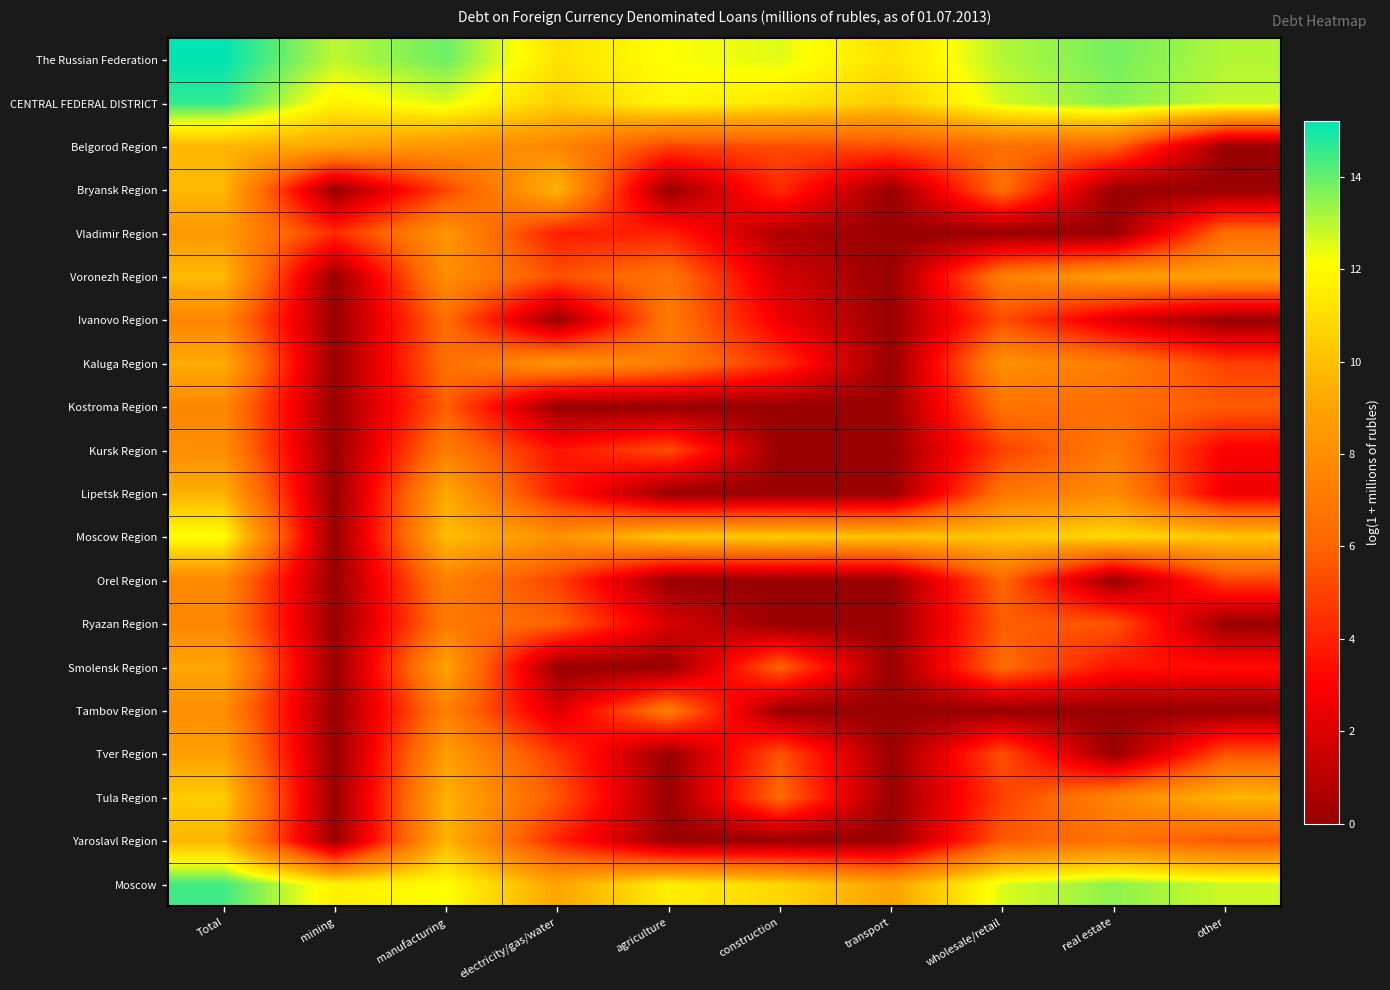

Reading left to right, extract all data points from this chart.

The Russian Federation: Total=15.2	mining=12.9	manufacturing=13.9	electricity/gas/water=11.2	agriculture=12.2	construction=12.5	transport=11.1	wholesale/retail=13.1	real estate=13.8	other=13.1
CENTRAL FEDERAL DISTRICT: Total=14.6	mining=11.7	manufacturing=12.6	electricity/gas/water=10.5	agriculture=11.9	construction=11.4	transport=10.4	wholesale/retail=12.7	real estate=13.6	other=12.9
Belgorod Region: Total=9.7	mining=9.1	manufacturing=8.3	electricity/gas/water=7.6	agriculture=5.0	construction=5.3	transport=5.3	wholesale/retail=6.5	real estate=6.1	other=0.0
Bryansk Region: Total=9.8	mining=0.0	manufacturing=5.1	electricity/gas/water=9.8	agriculture=0.0	construction=4.4	transport=0.0	wholesale/retail=6.5	real estate=0.0	other=0.0
Vladimir Region: Total=8.5	mining=4.3	manufacturing=8.4	electricity/gas/water=3.9	agriculture=4.0	construction=0.7	transport=0.0	wholesale/retail=0.0	real estate=0.0	other=6.4
Voronezh Region: Total=9.9	mining=0.0	manufacturing=8.0	electricity/gas/water=5.4	agriculture=6.8	construction=1.8	transport=0.0	wholesale/retail=7.3	real estate=8.8	other=8.9
Ivanovo Region: Total=7.6	mining=0.0	manufacturing=6.5	electricity/gas/water=0.0	agriculture=7.0	construction=2.6	transport=0.0	wholesale/retail=5.4	real estate=2.1	other=0.0
Kaluga Region: Total=9.4	mining=0.0	manufacturing=6.5	electricity/gas/water=8.4	agriculture=7.2	construction=4.5	transport=0.0	wholesale/retail=8.1	real estate=7.2	other=4.9
Kostroma Region: Total=7.7	mining=0.0	manufacturing=5.9	electricity/gas/water=0.0	agriculture=0.0	construction=0.0	transport=0.0	wholesale/retail=6.7	real estate=6.4	other=5.8
Kursk Region: Total=8.0	mining=0.0	manufacturing=7.2	electricity/gas/water=3.6	agriculture=5.3	construction=0.0	transport=0.0	wholesale/retail=4.9	real estate=7.1	other=2.9
Lipetsk Region: Total=9.5	mining=0.0	manufacturing=9.2	electricity/gas/water=4.0	agriculture=0.0	construction=0.0	transport=0.0	wholesale/retail=6.9	real estate=7.9	other=2.6
Moscow Region: Total=12.2	mining=0.0	manufacturing=10.0	electricity/gas/water=8.1	agriculture=10.3	construction=10.5	transport=10.2	wholesale/retail=10.2	real estate=10.9	other=10.3
Orel Region: Total=7.7	mining=0.0	manufacturing=7.3	electricity/gas/water=5.0	agriculture=0.0	construction=0.0	transport=0.0	wholesale/retail=6.2	real estate=0.0	other=5.0
Ryazan Region: Total=7.6	mining=0.0	manufacturing=7.0	electricity/gas/water=6.0	agriculture=1.9	construction=0.0	transport=0.0	wholesale/retail=5.8	real estate=5.6	other=0.0
Smolensk Region: Total=9.2	mining=0.0	manufacturing=9.1	electricity/gas/water=0.0	agriculture=0.0	construction=6.0	transport=0.0	wholesale/retail=6.4	real estate=3.6	other=3.5
Tambov Region: Total=8.0	mining=0.0	manufacturing=7.3	electricity/gas/water=1.9	agriculture=7.2	construction=0.0	transport=0.0	wholesale/retail=0.0	real estate=0.0	other=0.0
Tver Region: Total=8.9	mining=0.0	manufacturing=8.7	electricity/gas/water=4.8	agriculture=0.0	construction=5.5	transport=0.0	wholesale/retail=5.4	real estate=0.0	other=5.5
Tula Region: Total=10.5	mining=0.0	manufacturing=9.6	electricity/gas/water=5.6	agriculture=0.0	construction=6.3	transport=0.0	wholesale/retail=4.9	real estate=7.6	other=9.7
Yaroslavl Region: Total=9.7	mining=0.0	manufacturing=9.7	electricity/gas/water=4.2	agriculture=0.0	construction=0.0	transport=0.0	wholesale/retail=5.7	real estate=6.7	other=5.6
Moscow: Total=14.4	mining=11.7	manufacturing=12.1	electricity/gas/water=9.1	agriculture=11.6	construction=10.8	transport=8.9	wholesale/retail=12.6	real estate=13.5	other=12.7